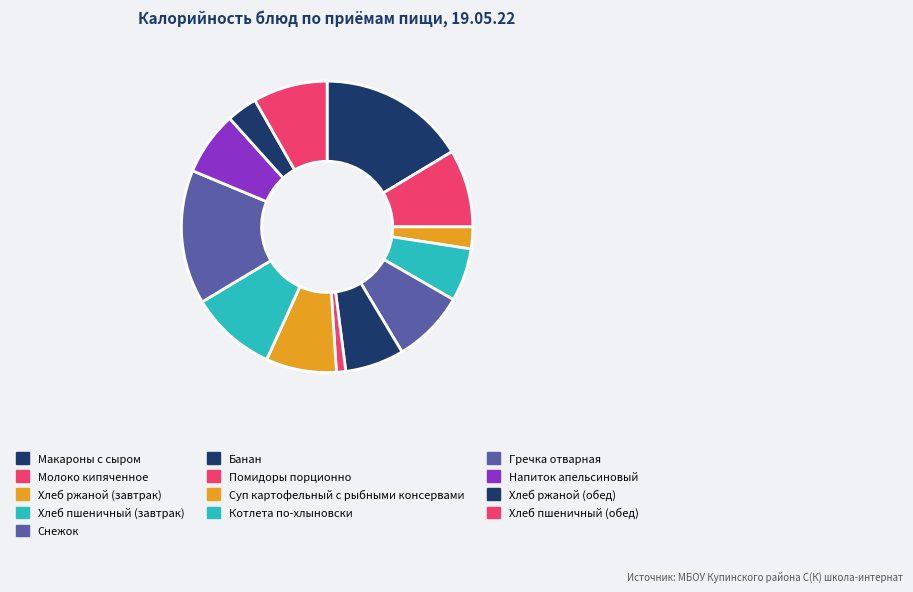

To the nearest percent, what is the difference between the largest and smallest slice percentages?

15%